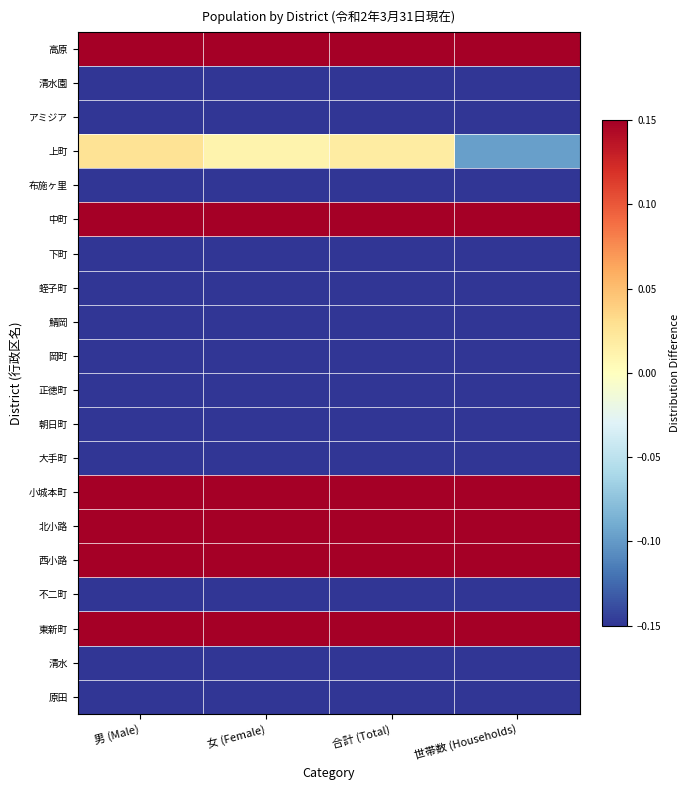

What is the minimum value shown in the chart?

-0.9